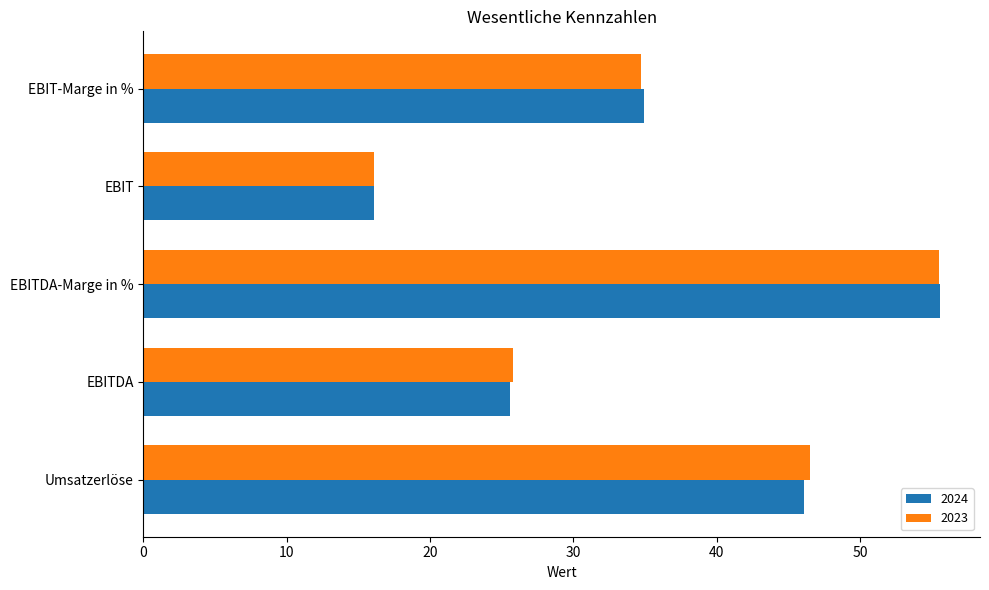

Is the value of 2023 at EBIT-Marge in % greater than the value of 2024 at EBITDA-Marge in %?

No